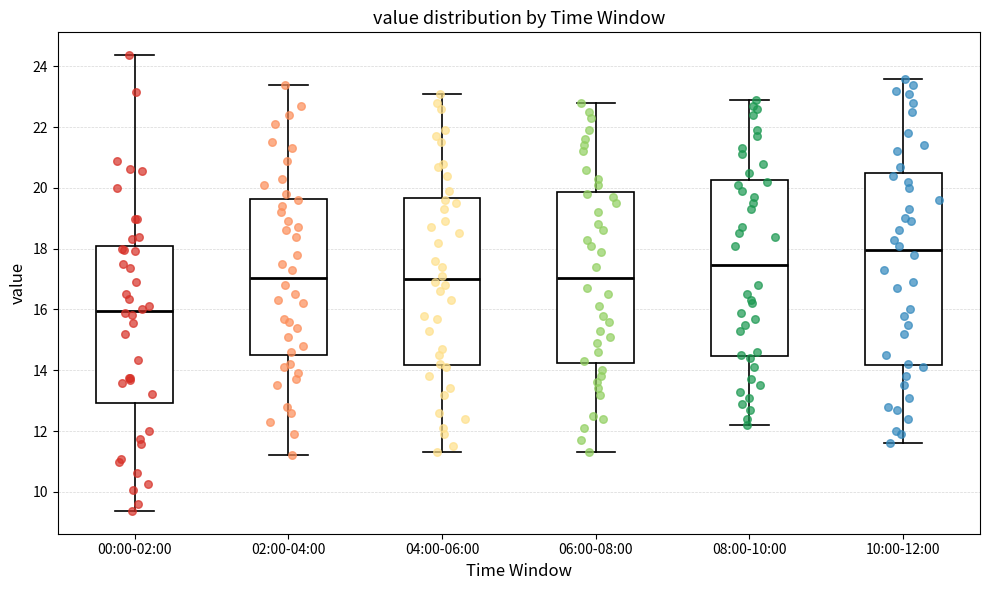

Where does the upper whisker of the box for 00:00-02:00 end on the y-axis? The values are not printed on the chart, so give them approximately, as read against the axis.

24.4